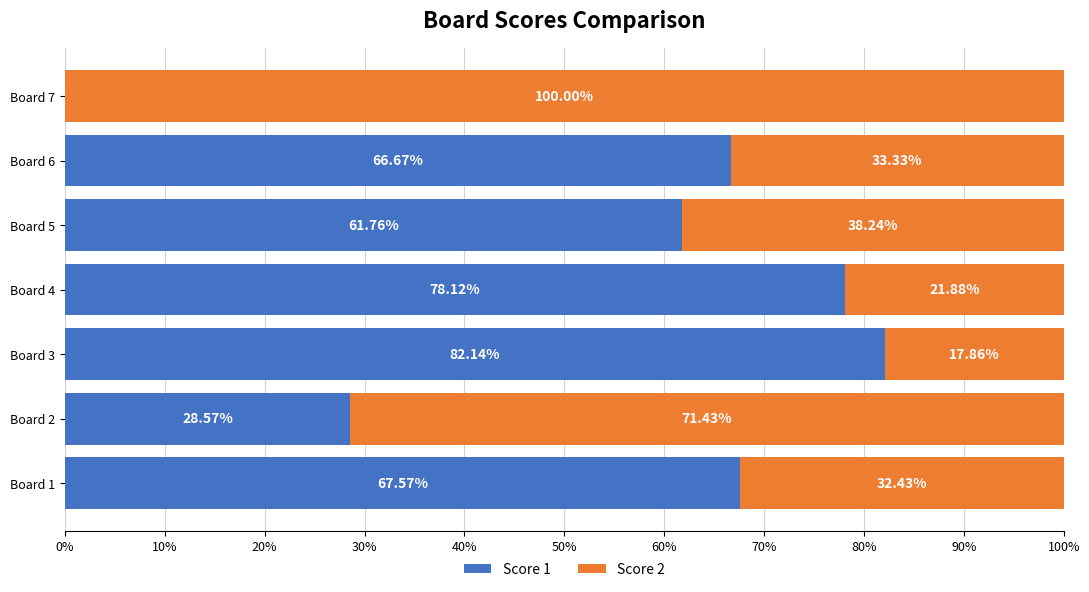

What is the sum of the Score 1 values at Board 5 and Board 7?

61.8